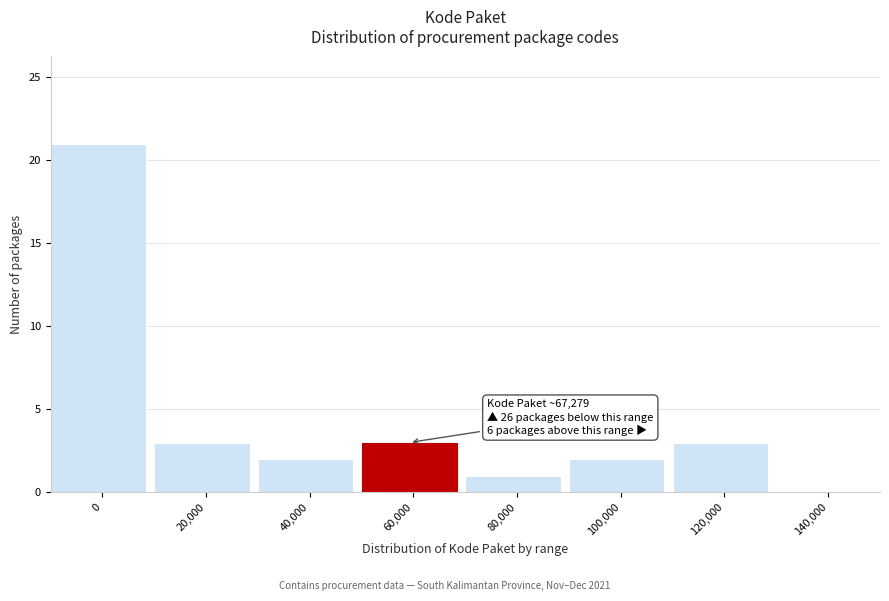

Reading left to right, what are all the values shown in this chart?

0=21	20,000=3	40,000=2	60,000=3	80,000=1	100,000=2	120,000=3	140,000=0